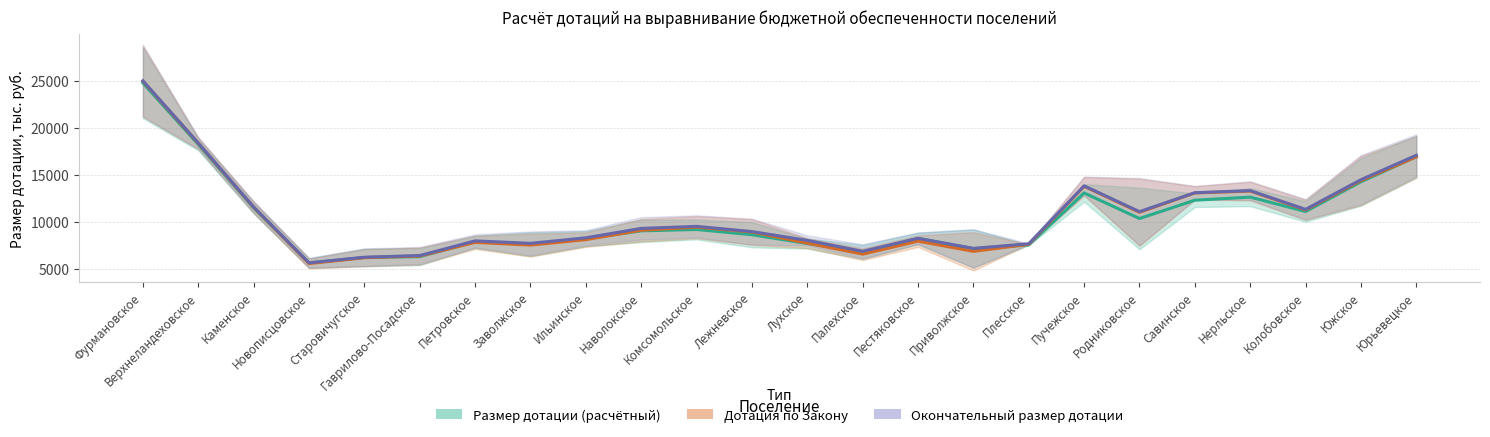

The value of Дотация по Закону at Лежневское is 2640.4. True or false?

False